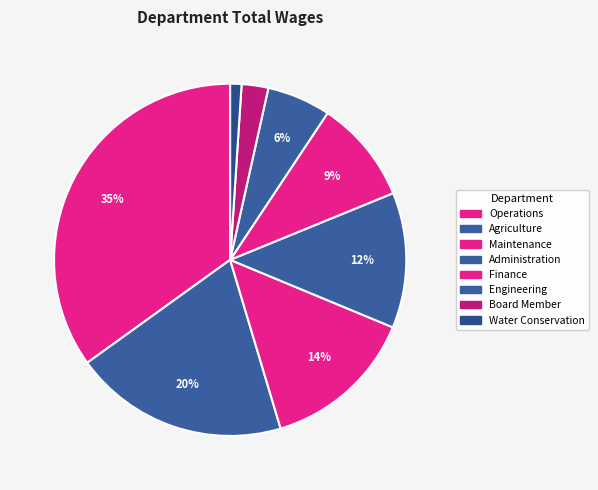

How many segments does this pie chart have?

8